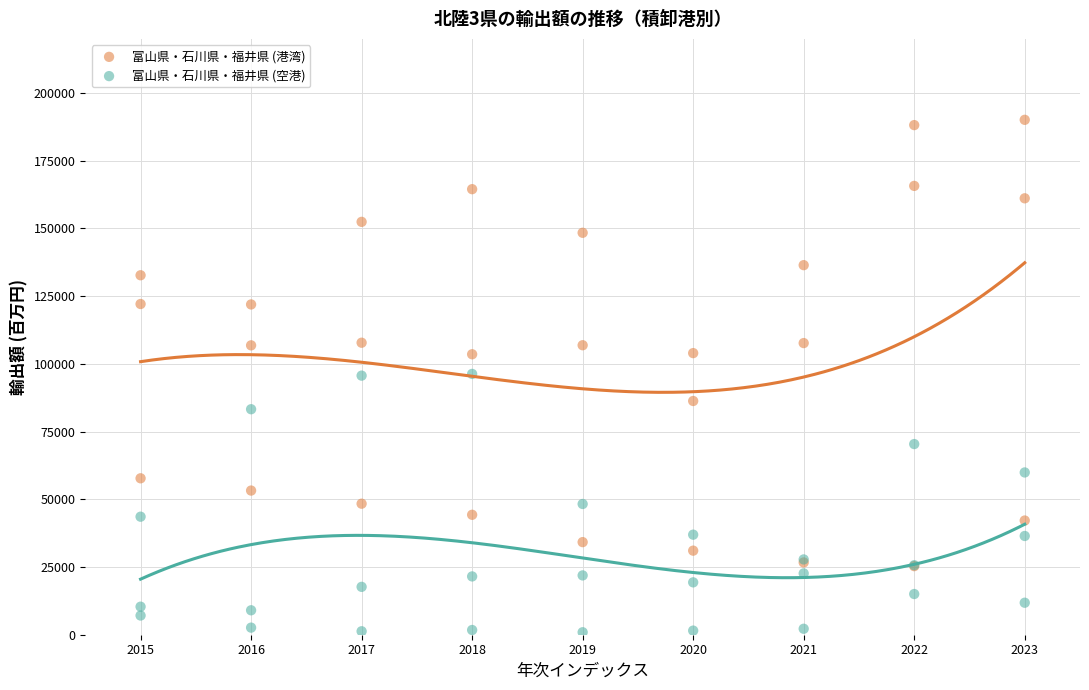

What are all the series names shown in the legend?

富山県・石川県・福井県 (港湾), 富山県・石川県・福井県 (空港)